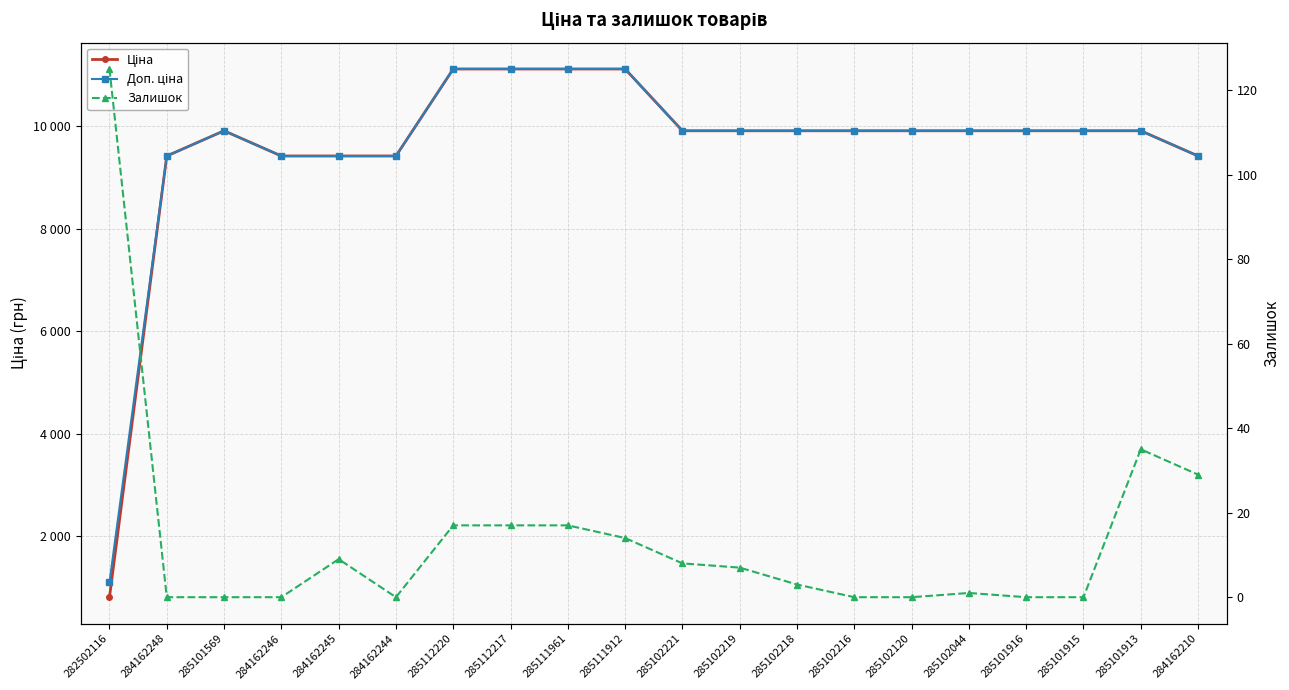

At which label does Ціна first exceed 9908?

285101569